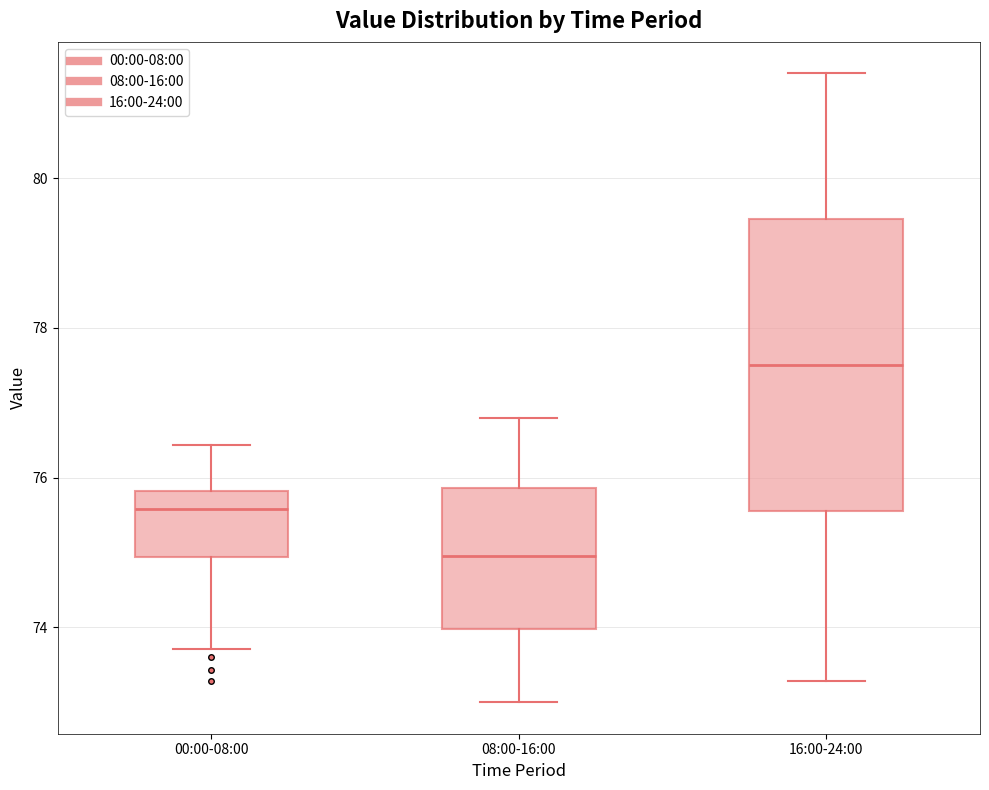

Comparing the boxes themselves (not the whiskers), which one is the tallest?

16:00-24:00